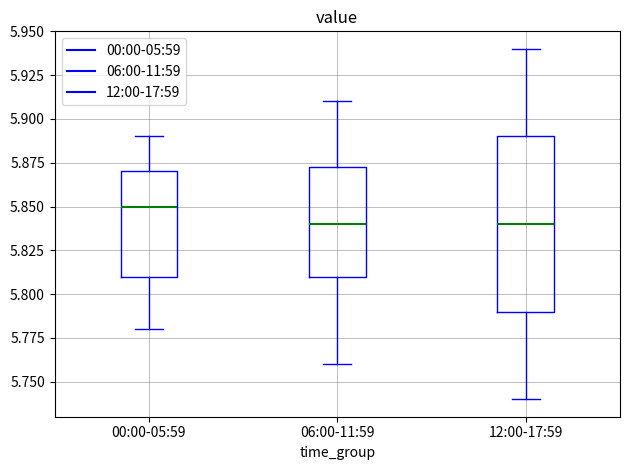

Reading left to right, read every box against the y-axis: the position of its median line, the range the box covers, and the ends of its whiskers. The values are not printed on the chart, so give them approximately, as read against the axis.

00:00-05:59: median 5.850, box 5.810 to 5.870, whiskers 5.780 to 5.890
06:00-11:59: median 5.840, box 5.810 to 5.875, whiskers 5.760 to 5.910
12:00-17:59: median 5.840, box 5.790 to 5.890, whiskers 5.740 to 5.940